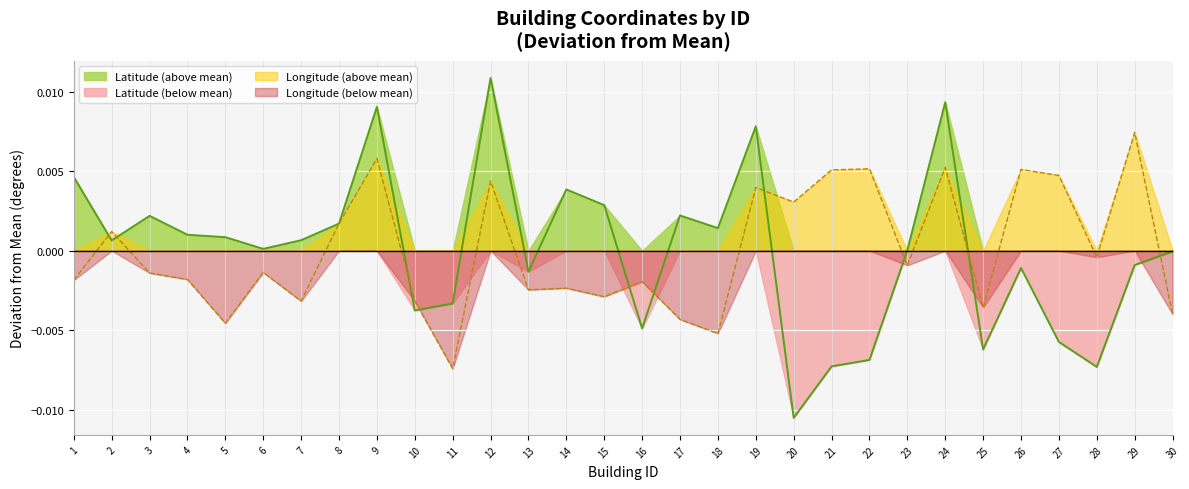

Reading left to right, transcribe all the data shown in this chart.

Latitude: 1=0.0	2=0.0	3=0.0	4=0.0	5=0.0	6=0.0	7=0.0	8=0.0	9=0.0	10=-0.0	11=-0.0	12=0.0	13=-0.0	14=0.0	15=0.0	16=-0.0	17=0.0	18=0.0	19=0.0	20=-0.0	21=-0.0	22=-0.0	23=0.0	24=0.0	25=-0.0	26=-0.0	27=-0.0	28=-0.0	29=-0.0	30=-0.0
Longitude: 1=-0.0	2=0.0	3=-0.0	4=-0.0	5=-0.0	6=-0.0	7=-0.0	8=0.0	9=0.0	10=-0.0	11=-0.0	12=0.0	13=-0.0	14=-0.0	15=-0.0	16=-0.0	17=-0.0	18=-0.0	19=0.0	20=0.0	21=0.0	22=0.0	23=-0.0	24=0.0	25=-0.0	26=0.0	27=0.0	28=-0.0	29=0.0	30=-0.0